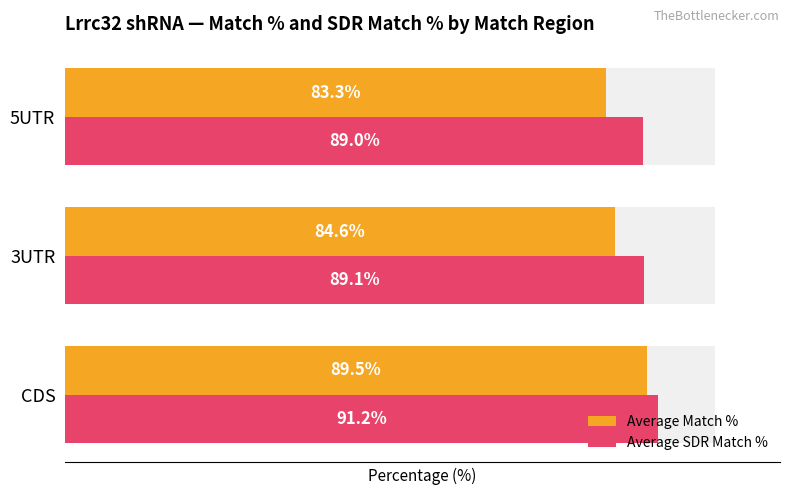

Which series changed the most between CDS and 5UTR?

Average Match %